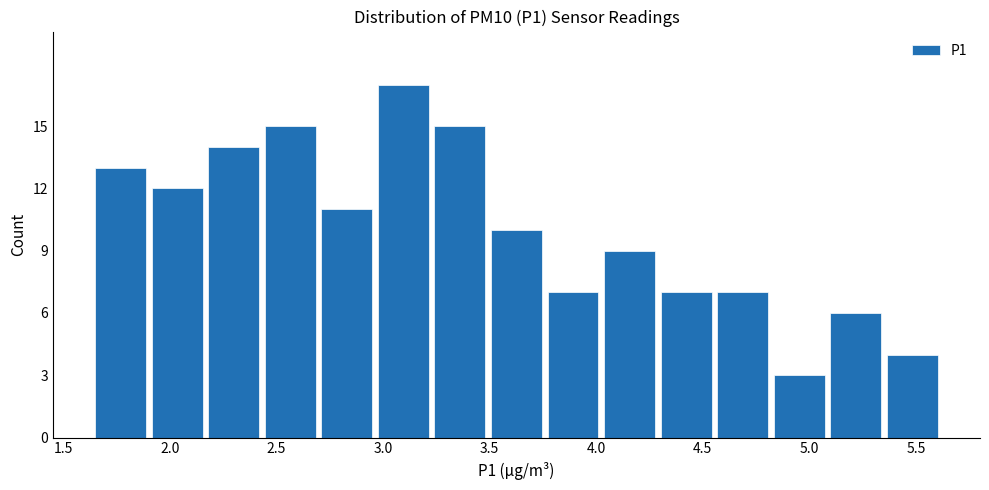

Reading left to right, list every bar in this chart as the range it spans on the x-axis followed by its height. Neither the bar edges nor the heights are printed on the chart, so give them approximately, as read against the axes.

1.65 to 1.90: 13
1.90 to 2.20: 12
2.20 to 2.45: 14
2.45 to 2.70: 15
2.70 to 3.00: 11
3.00 to 3.25: 17
3.25 to 3.50: 15
3.50 to 3.75: 10
3.75 to 4.05: 7
4.05 to 4.30: 9
4.30 to 4.55: 7
4.55 to 4.85: 7
4.85 to 5.10: 3
5.10 to 5.35: 6
5.35 to 5.65: 4